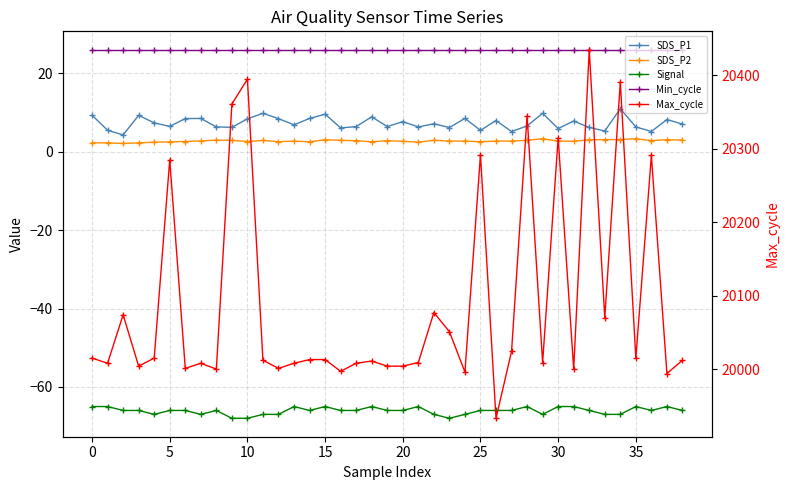

Rank the series at 37 from lowest to highest value.

Signal, SDS_P2, SDS_P1, Min_cycle, Max_cycle